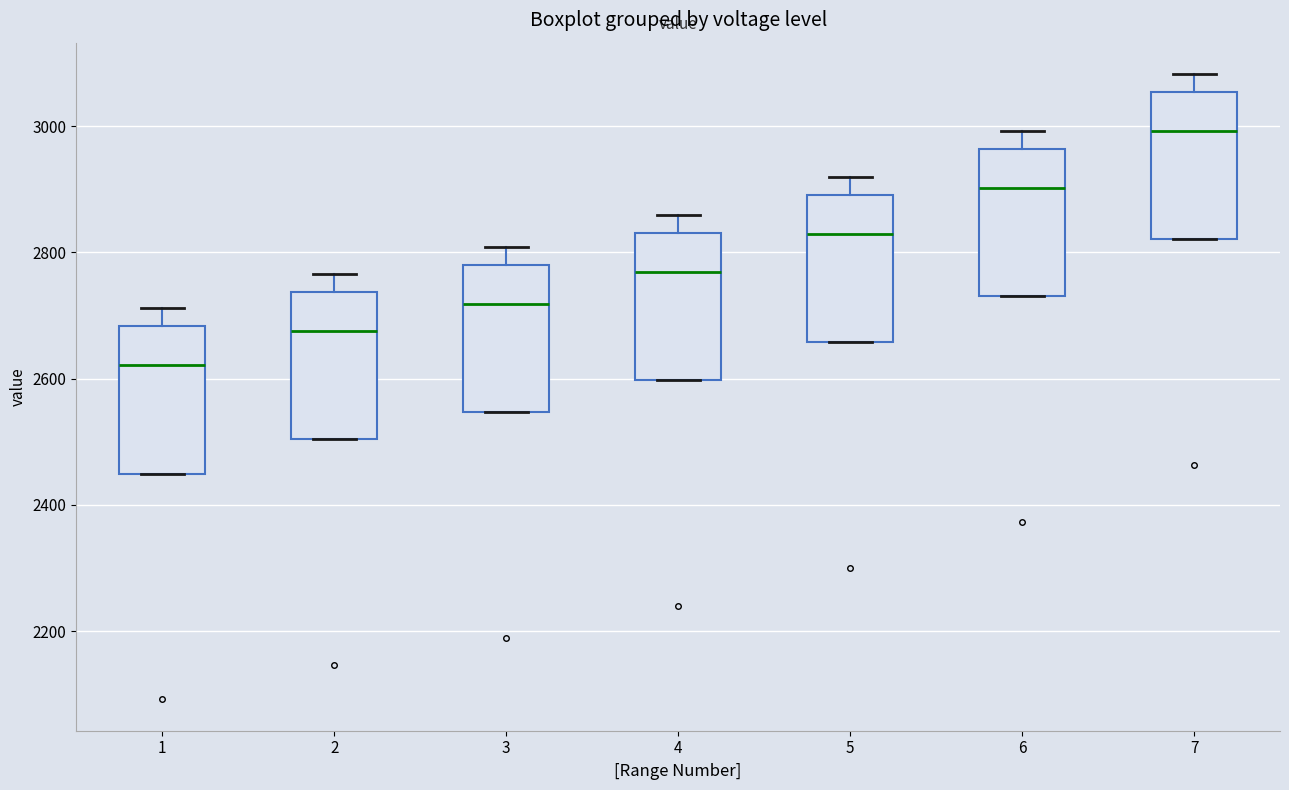

Reading left to right, transcribe this box plot: for each box, give where its median line is, the range the box spans, and where its two whiskers end, as read against the y-axis. The values are not printed on the chart, so give them approximately, as read against the axis.

1: median 2620, box 2440 to 2680, whiskers 2440 to 2720
2: median 2680, box 2500 to 2740, whiskers 2500 to 2760
3: median 2720, box 2540 to 2780, whiskers 2540 to 2800
4: median 2760, box 2600 to 2840, whiskers 2600 to 2860
5: median 2820, box 2660 to 2900, whiskers 2660 to 2920
6: median 2900, box 2740 to 2960, whiskers 2740 to 3000
7: median 3000, box 2820 to 3060, whiskers 2820 to 3080